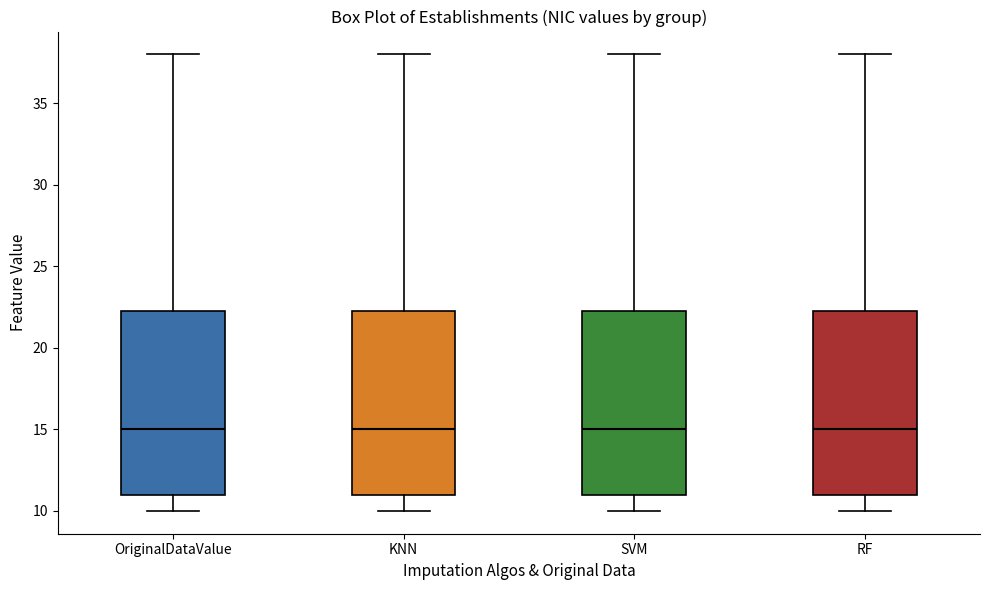

Reading left to right, read every box against the y-axis: the position of its median line, the range the box covers, and the ends of its whiskers. The values are not printed on the chart, so give them approximately, as read against the axis.

OriginalDataValue: median 15.0, box 11.0 to 22.5, whiskers 10.0 to 38.0
KNN: median 15.0, box 11.0 to 22.5, whiskers 10.0 to 38.0
SVM: median 15.0, box 11.0 to 22.5, whiskers 10.0 to 38.0
RF: median 15.0, box 11.0 to 22.5, whiskers 10.0 to 38.0